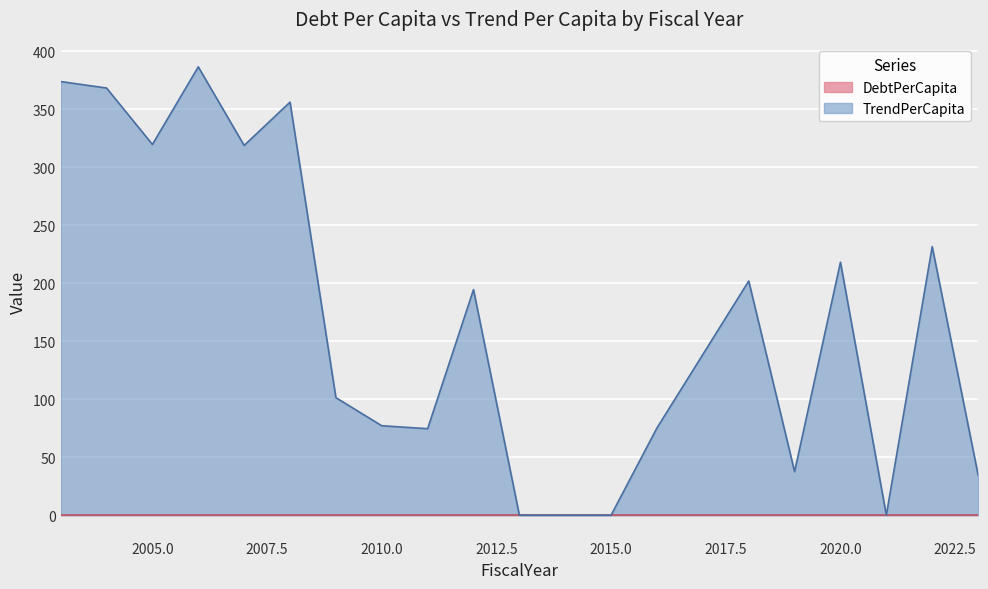

At which category does the chart reach its peak across all series?

2006